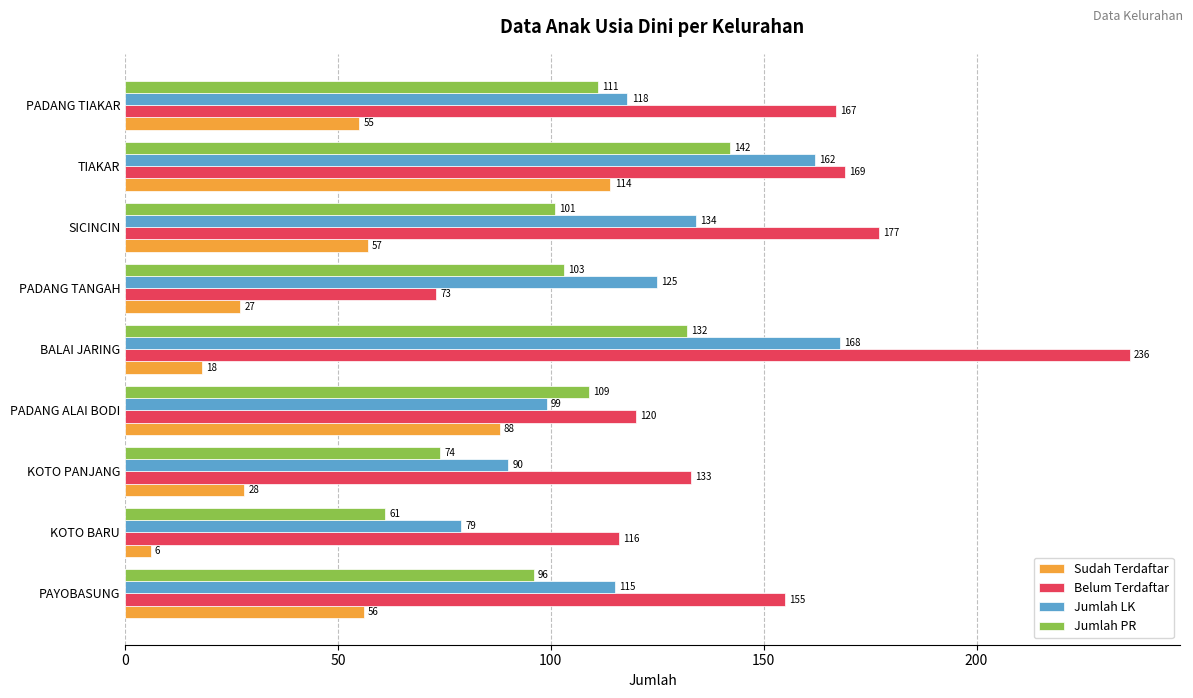

Which series has the largest total across all categories?

Belum Terdaftar